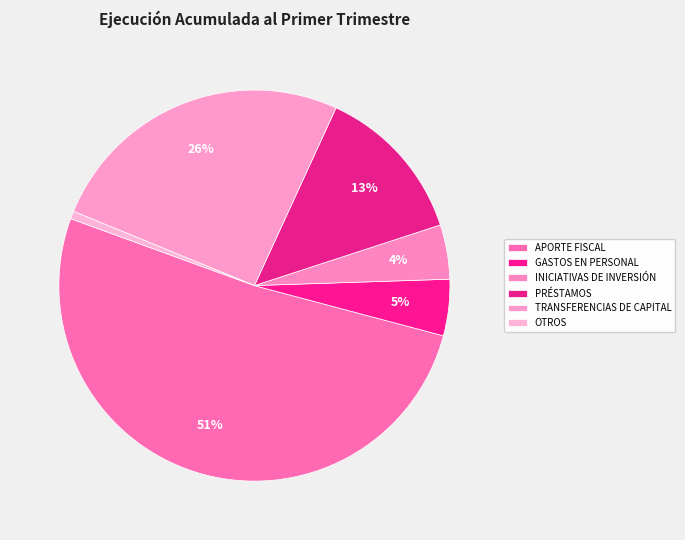

How many slices are in this pie chart?

6